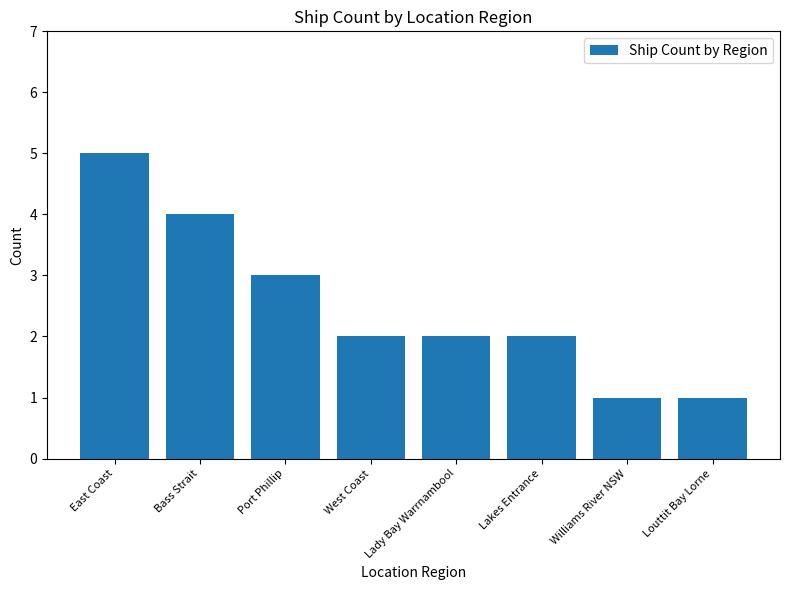

What is the label of the 8th bar from the left?

Louttit Bay Lorne